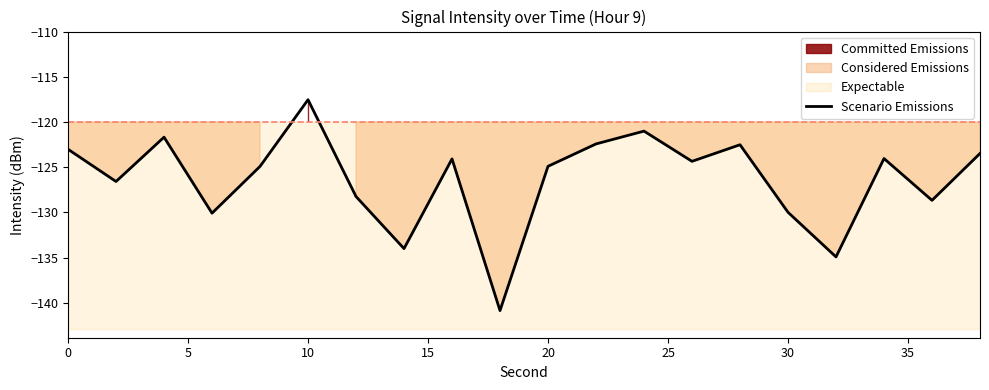

Is it true that Scenario Emissions equals -207.0 at 0?

False